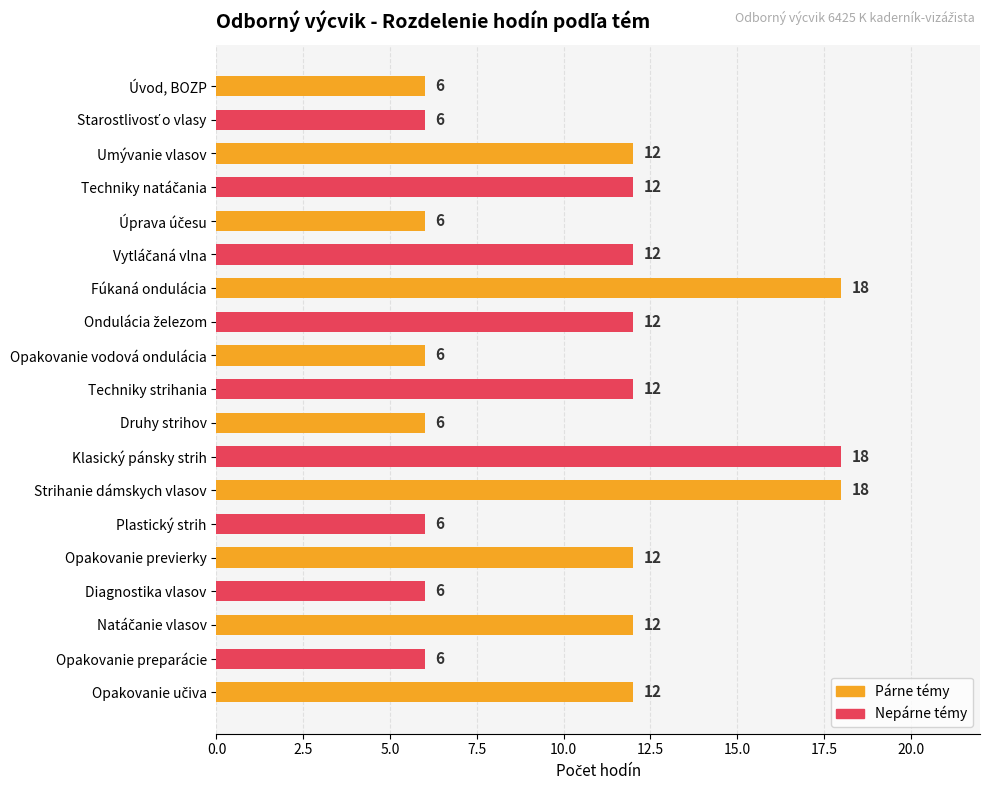

What is the change in value from Techniky strihania to Plastický strih?

-6